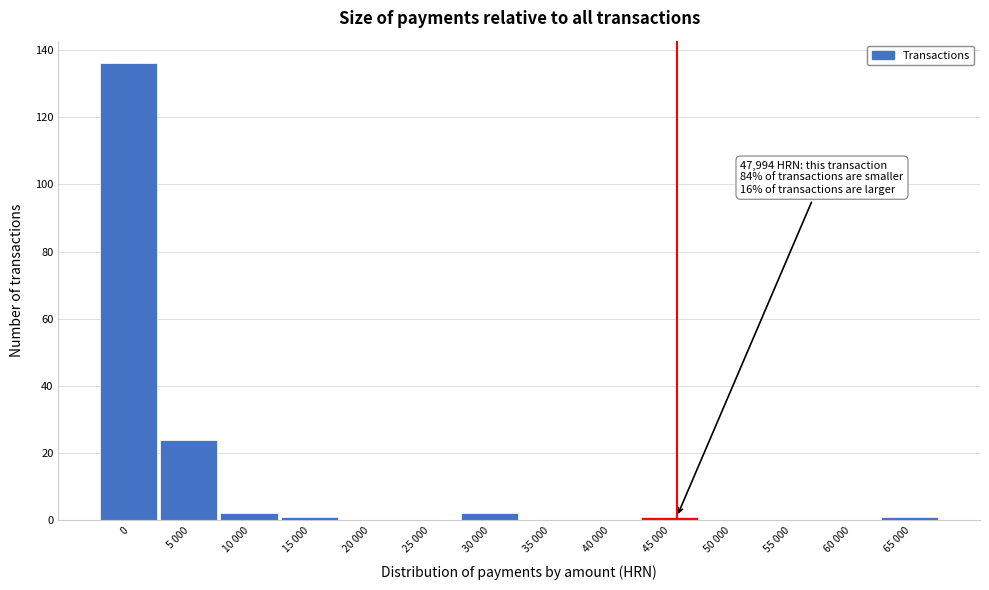

Reading left to right, transcribe all the data shown in this chart.

0=136	5 000=24	10 000=2	15 000=1	20 000=0	25 000=0	30 000=2	35 000=0	40 000=0	45 000=1	50 000=0	55 000=0	60 000=0	65 000=1